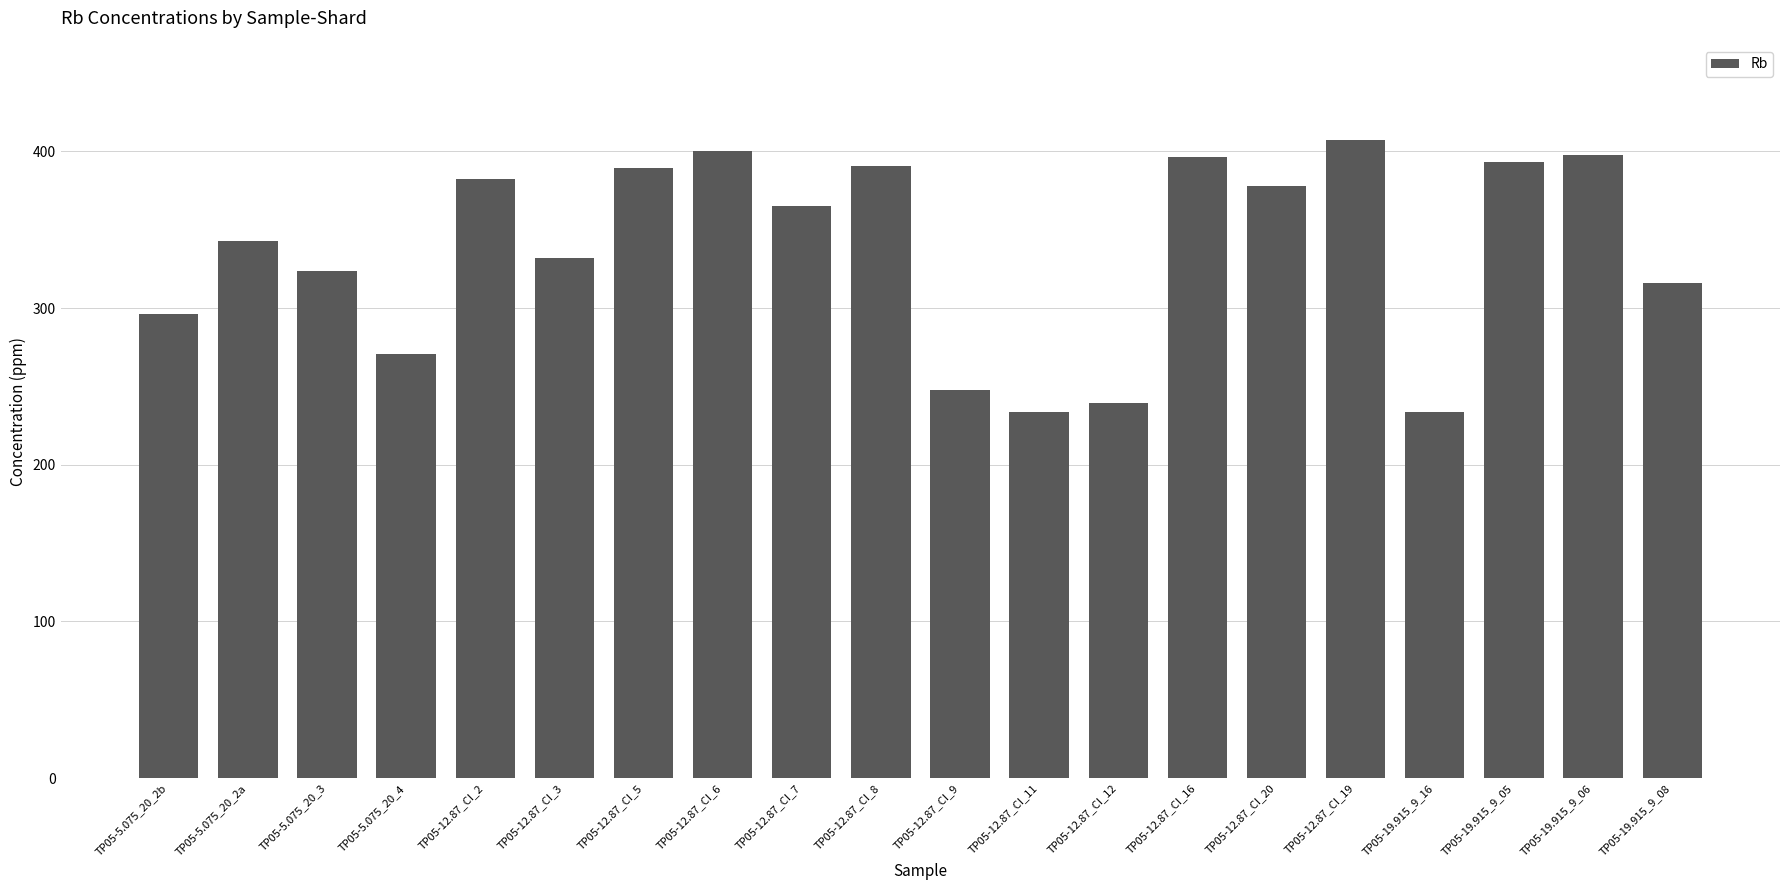

What is the greatest value displayed?

407.0